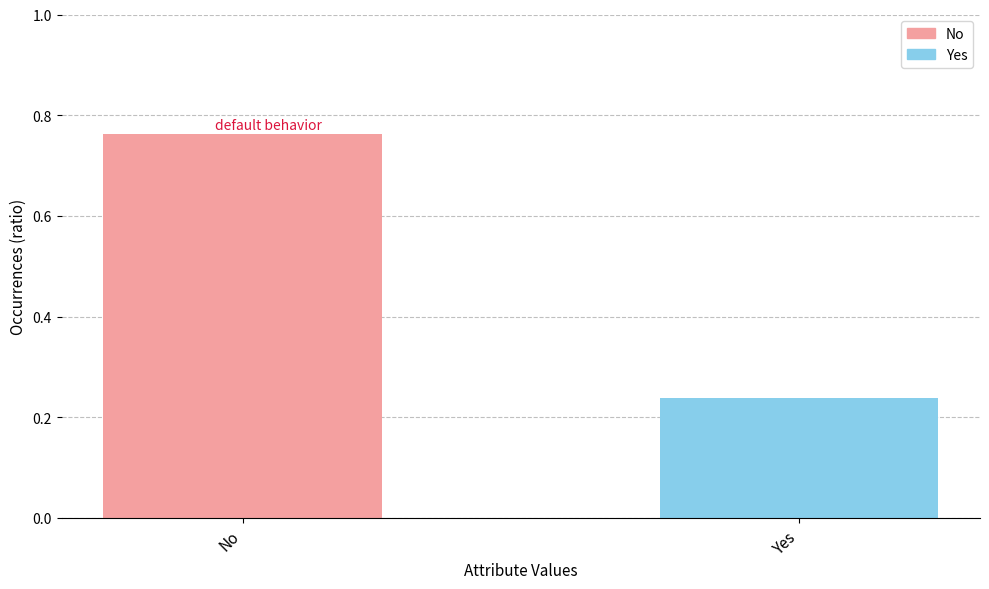

What is the difference between the maximum and minimum values?

0.5